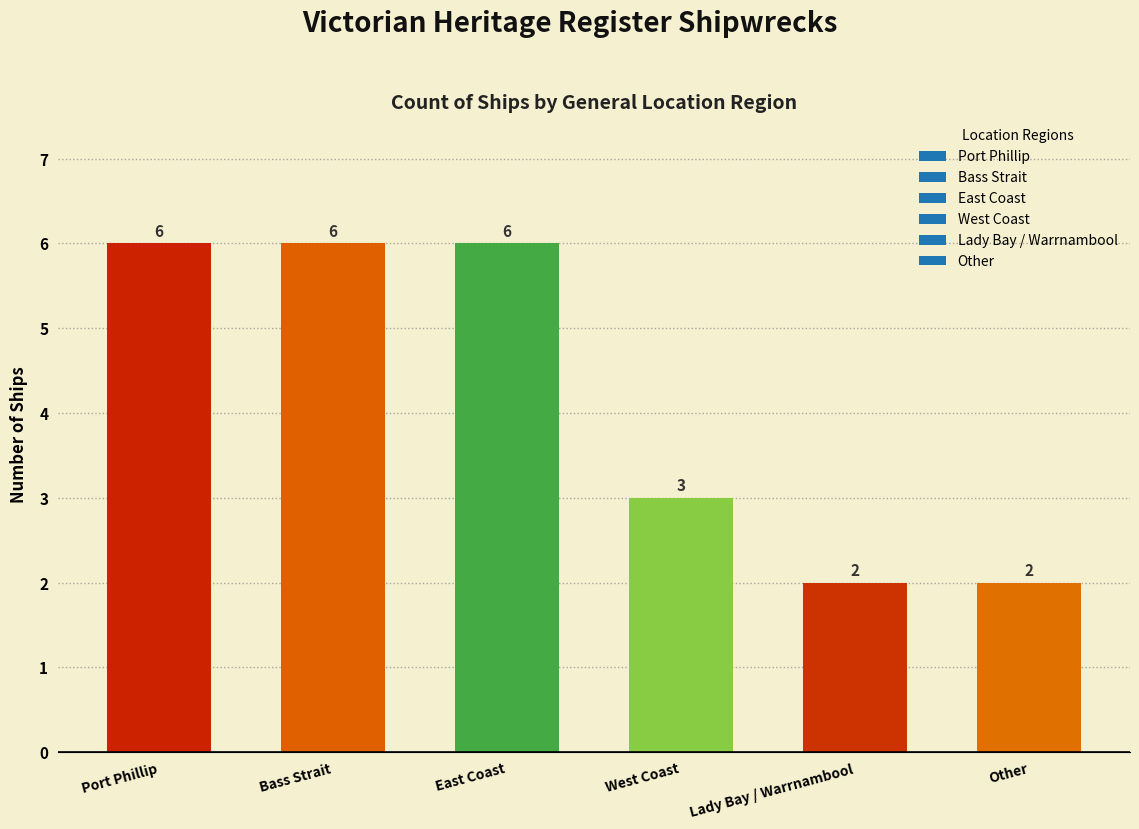

Is it true that the value at Port Phillip is 6?

True